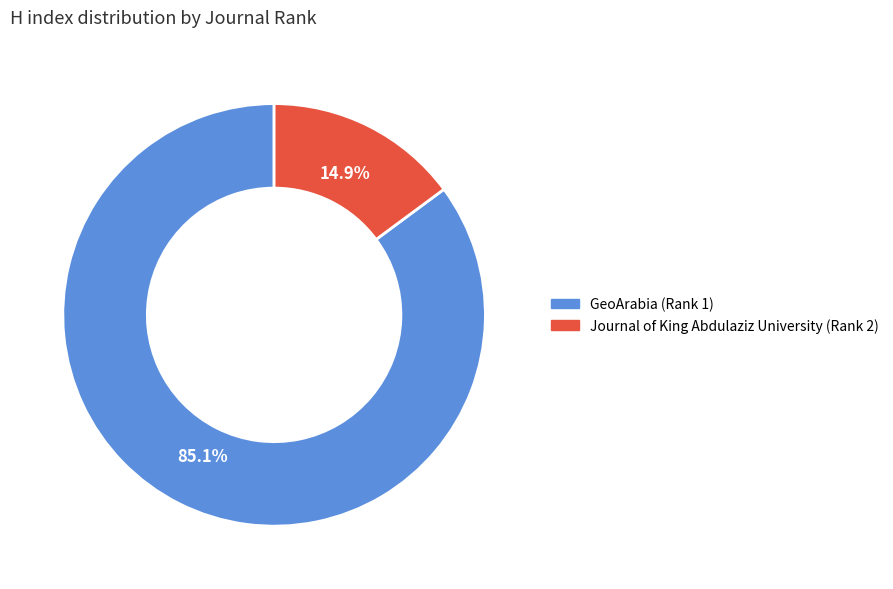

How many slices are in this pie chart?

2